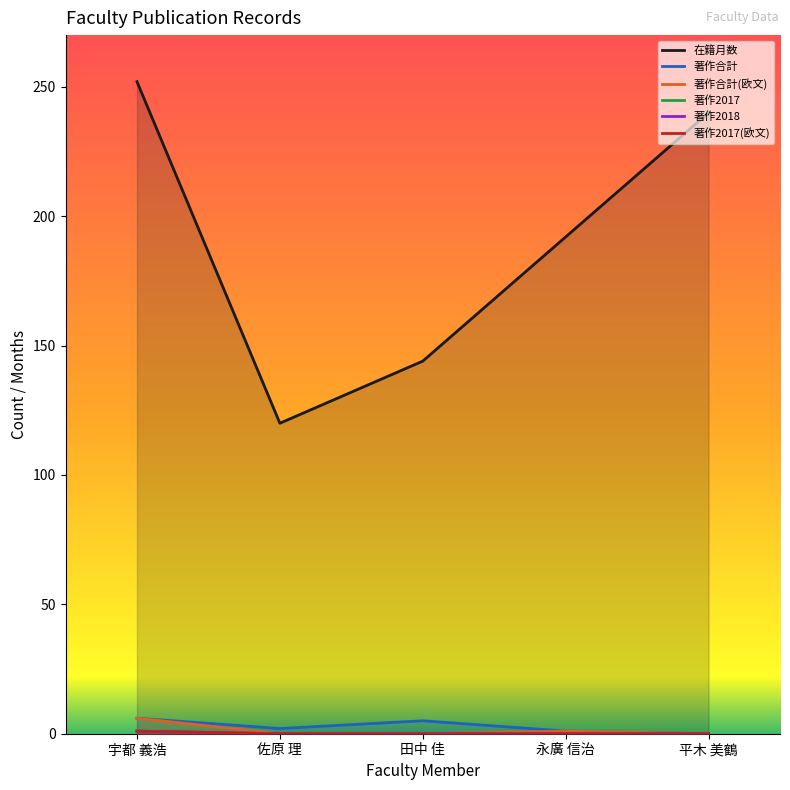

At how many categories does at least one series exceed 54?

5